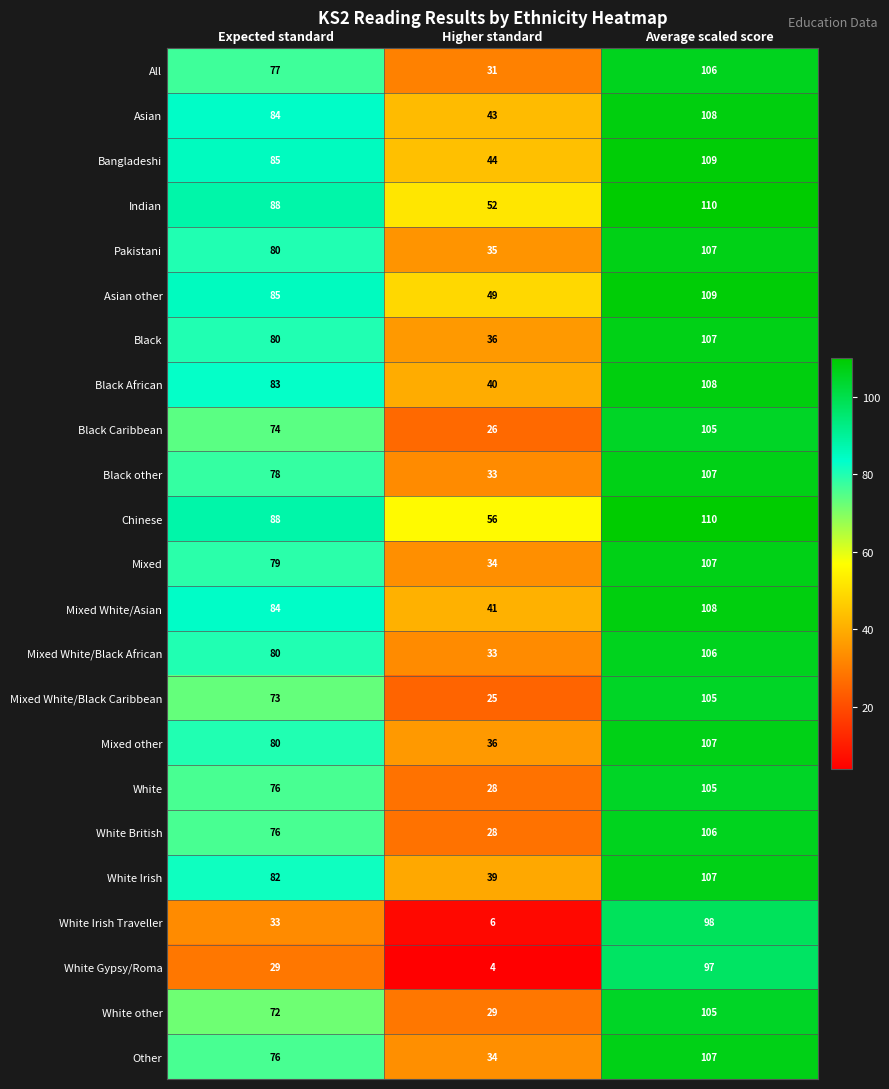

Which series has the widest spread of values?

White Gypsy/Roma